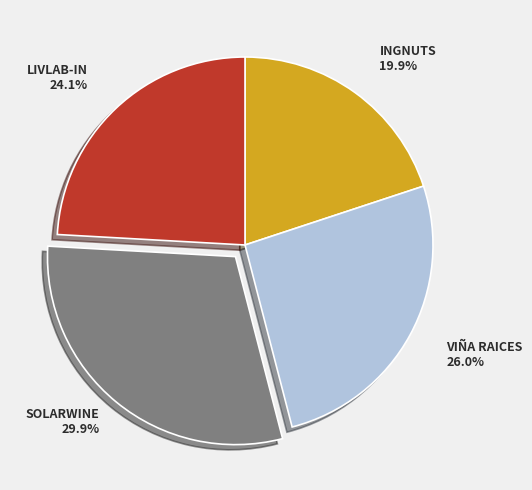

Does LIVLAB-IN represent more than half of the total?

No